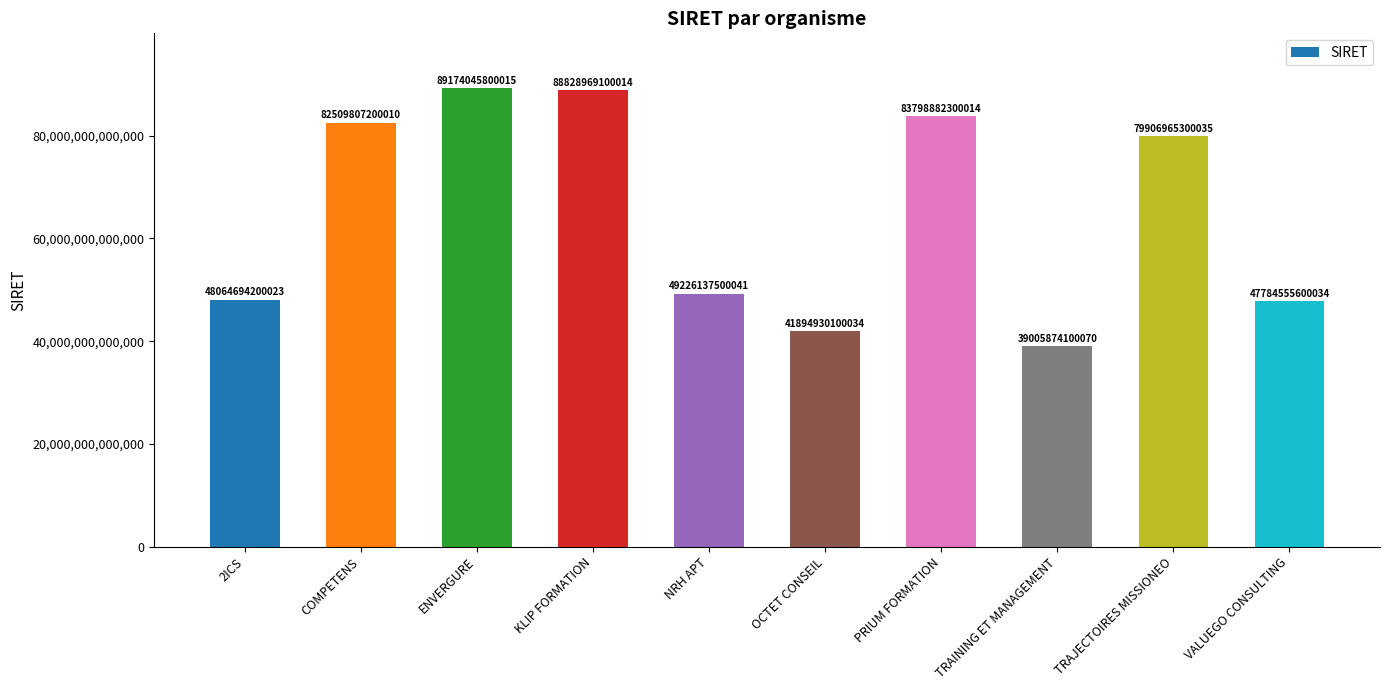

What is the label of the 6th bar from the left?

OCTET CONSEIL